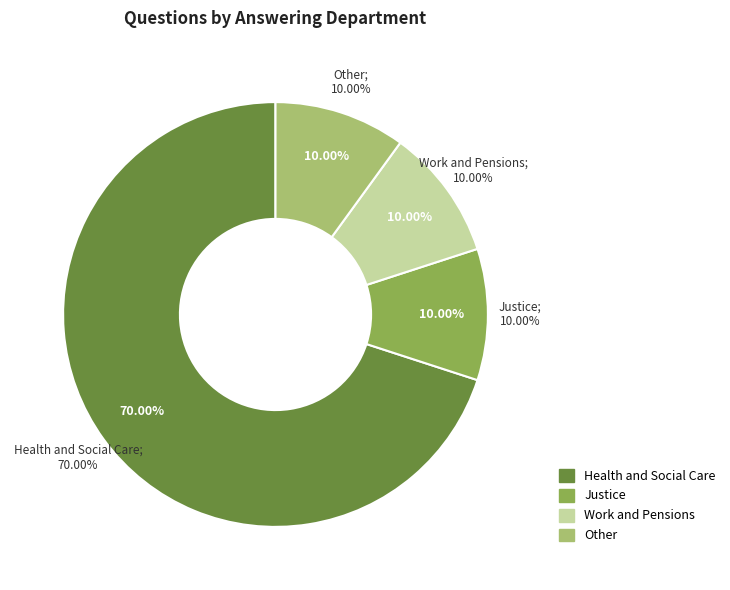

What percentage is the Other slice, to the nearest percent?

10%